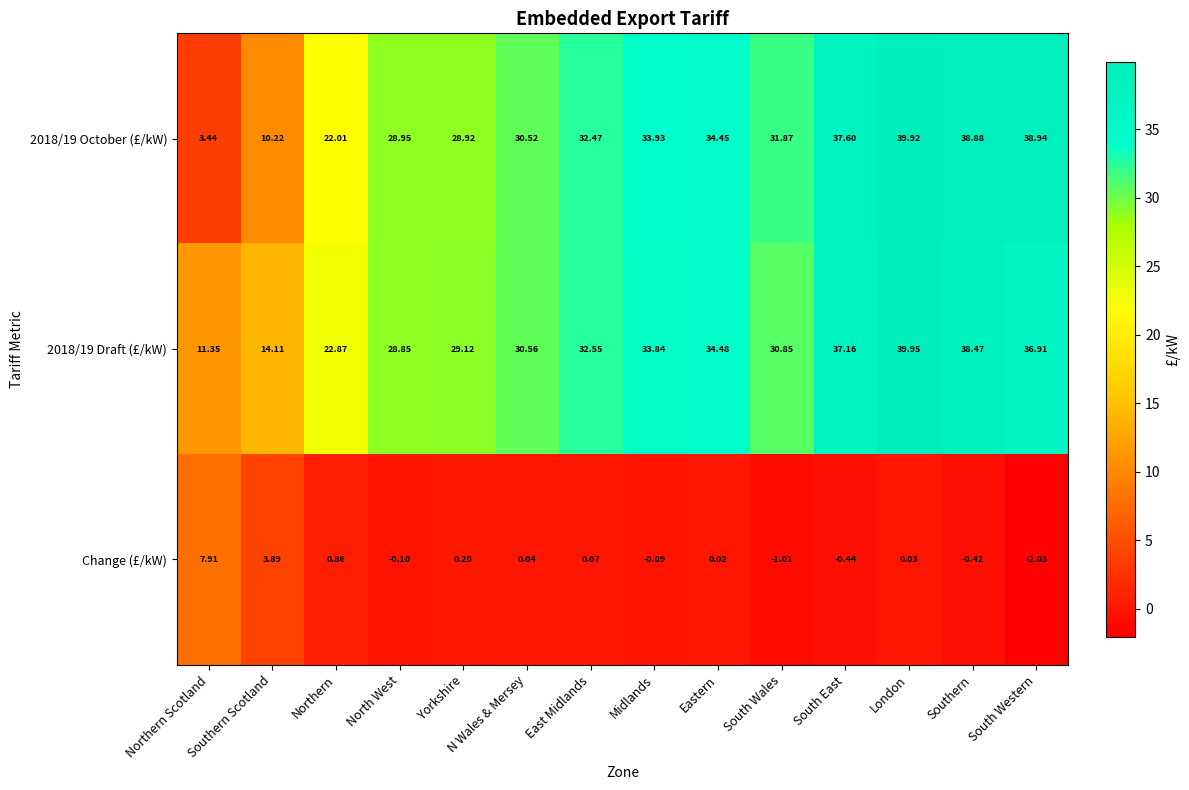

Where does the Change (£/kW) series first go above 0?

Northern Scotland